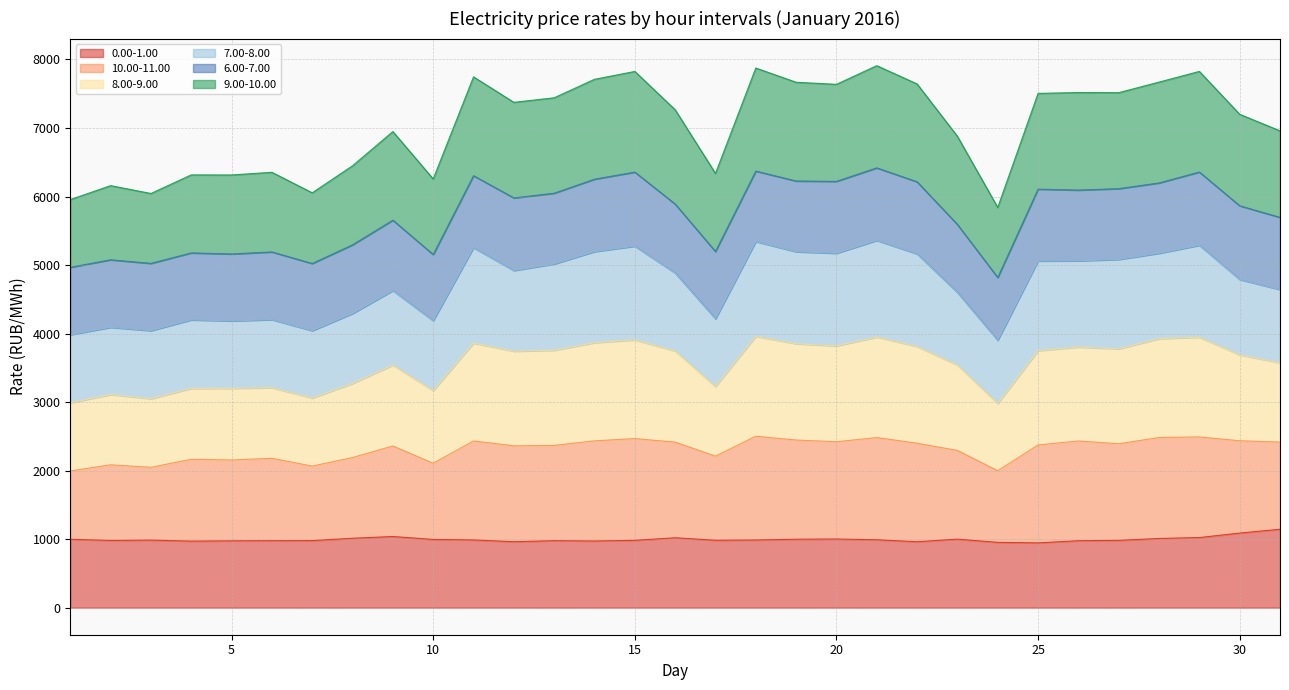

What is the highest value of the 0.00-1.00 series?

1143.9